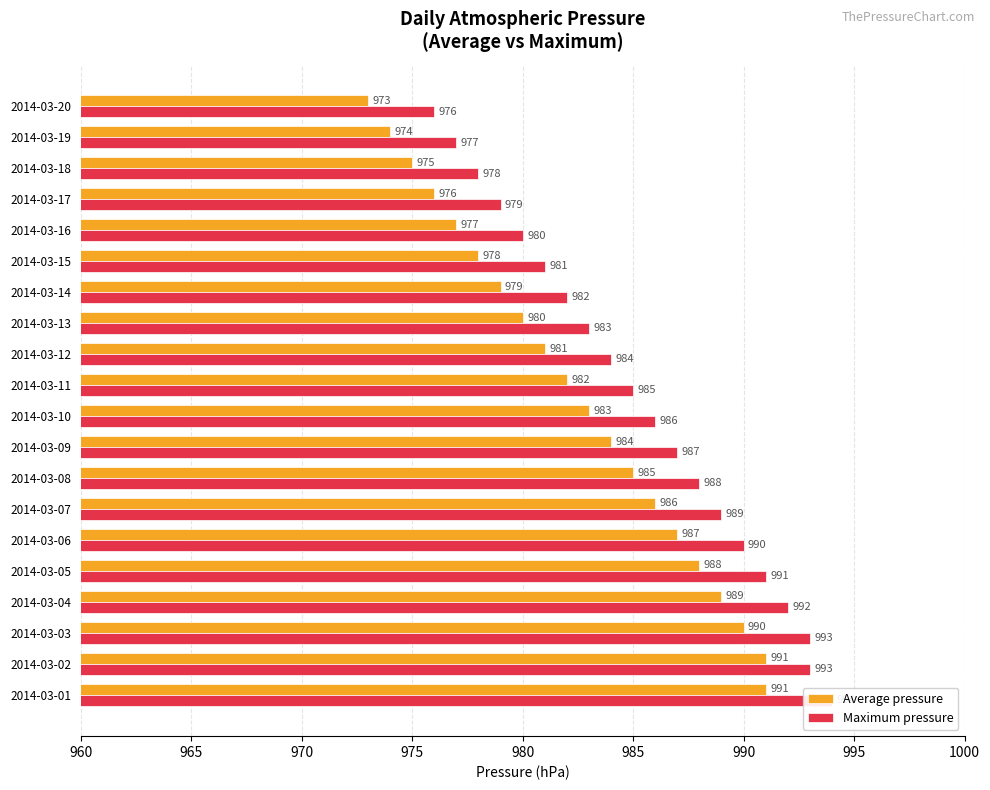

Rank the series by their maximum value, from lowest to highest.

Average pressure, Maximum pressure